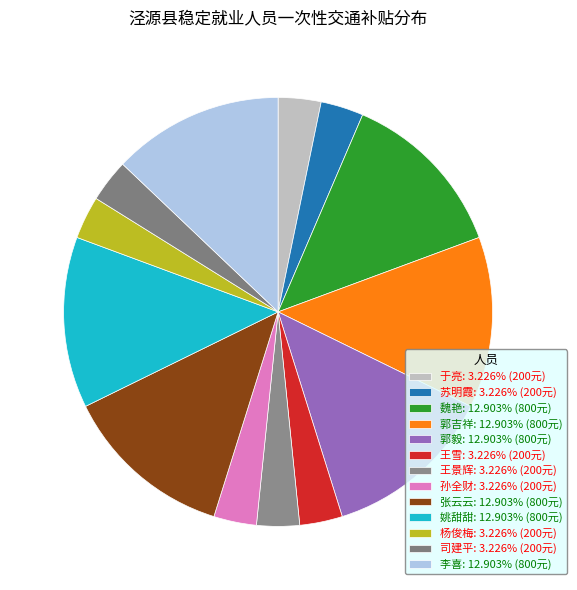

Between 郭毅 and 张云云, which is larger?

郭毅